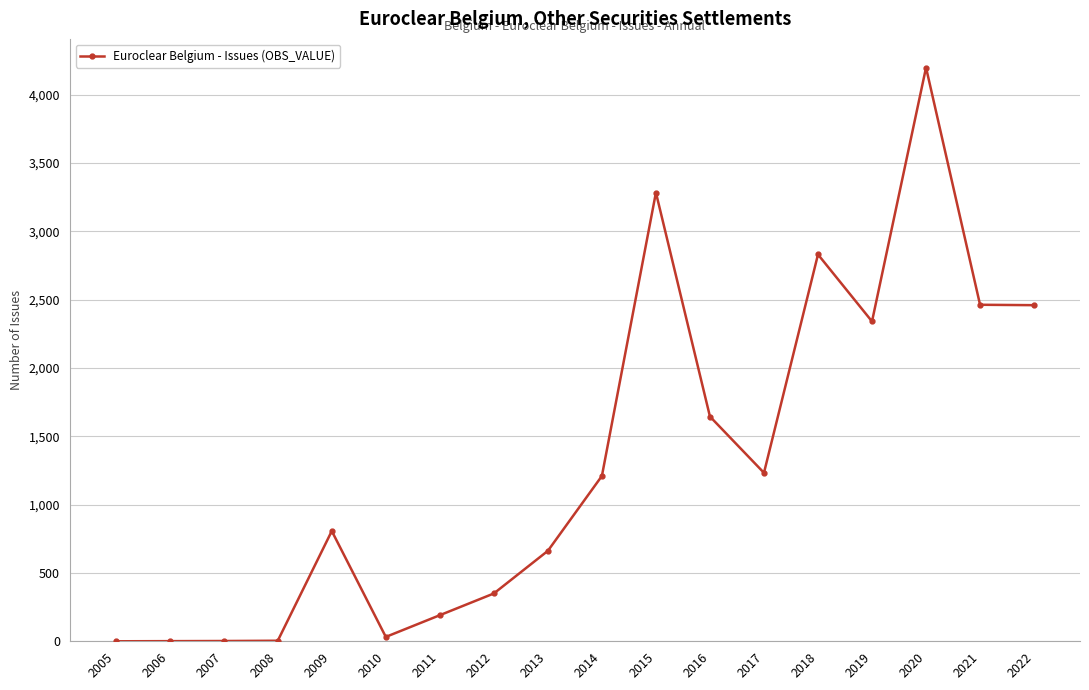

What is the approximate value at 2017, to the nearest 100?

1200